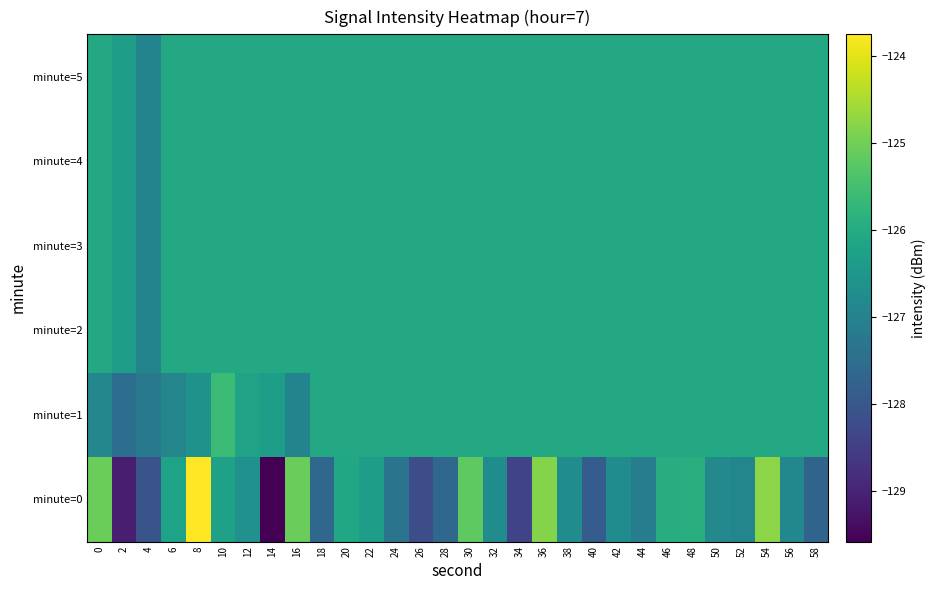

What is the total value across all series at 4?

-763.2